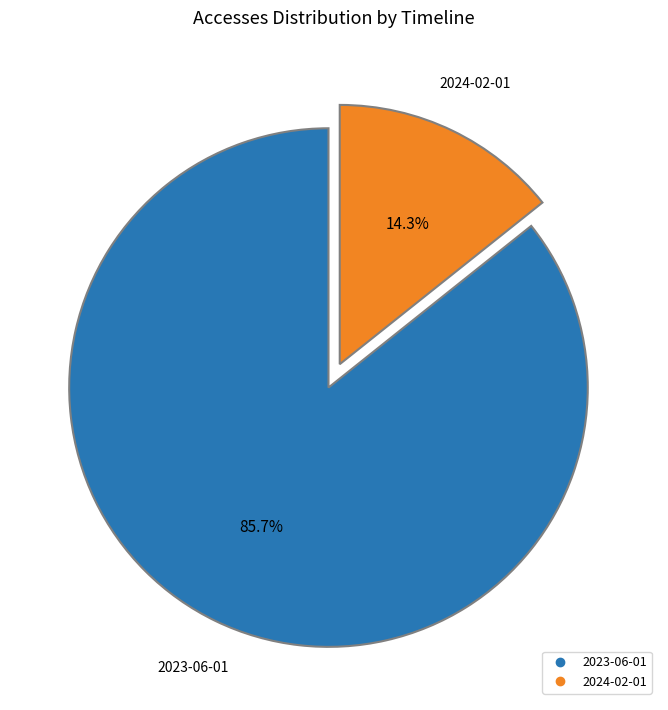

What is the total percentage of 2023-06-01 and 2024-02-01?

100.0%